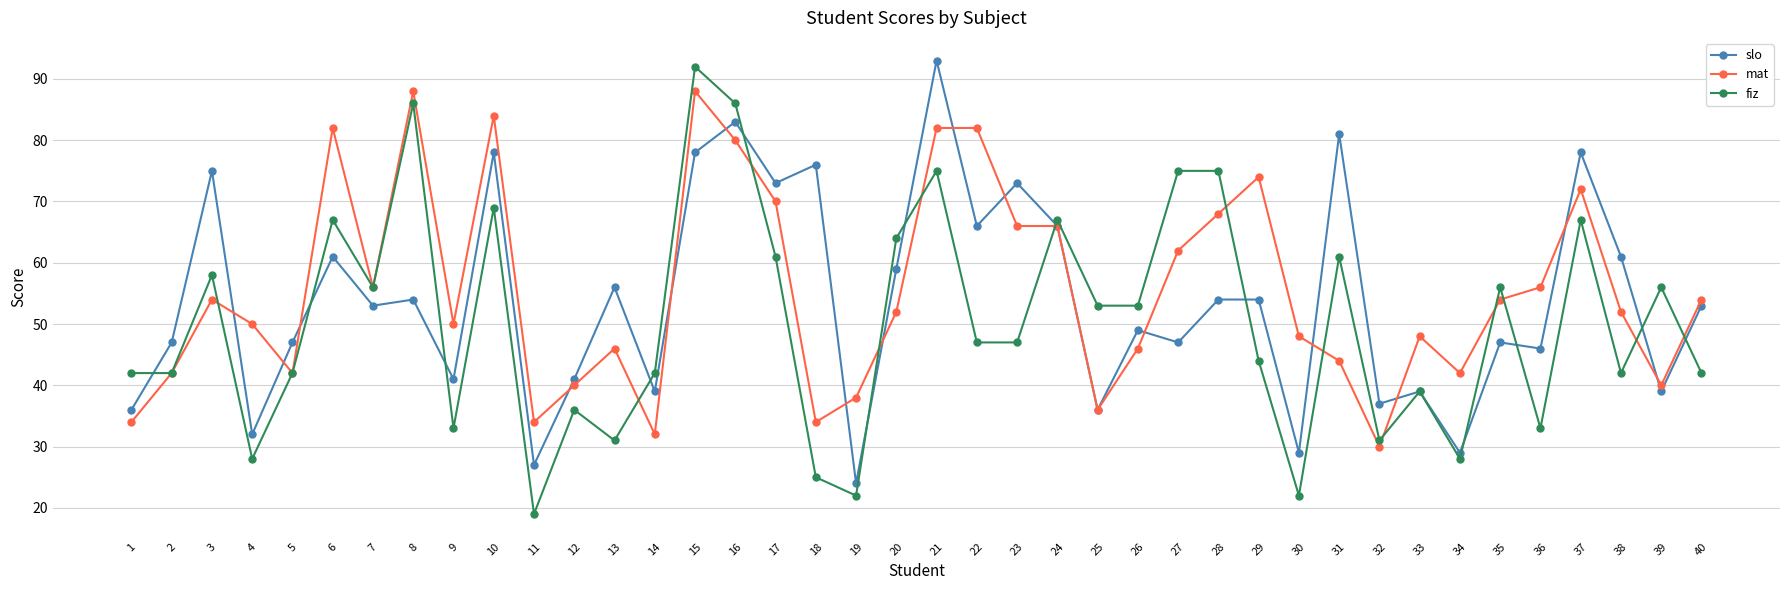

Does the chart display data point markers on the line(s)?

Yes